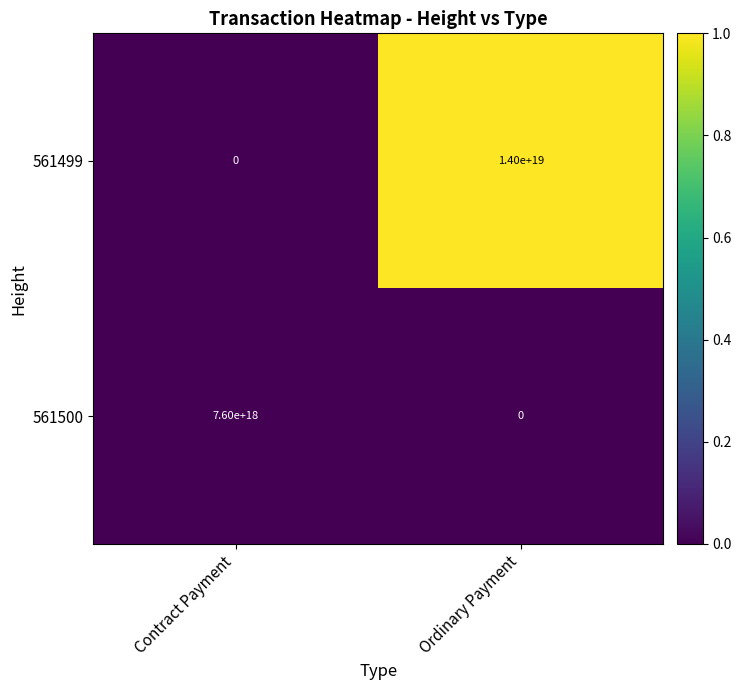

List the series in order of their overall mean, lowest first.

561500, 561499